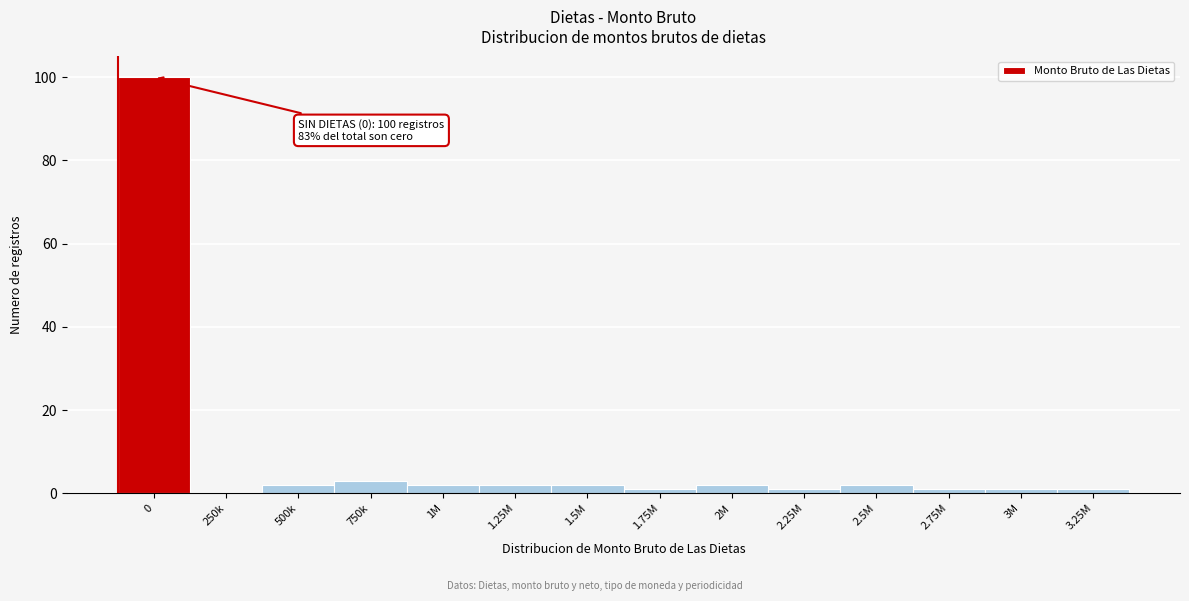

Reading right to left, what are all the values shown in this chart?

3.25M=1	3M=1	2.75M=1	2.5M=2	2.25M=1	2M=2	1.75M=1	1.5M=2	1.25M=2	1M=2	750k=3	500k=2	250k=0	0=100